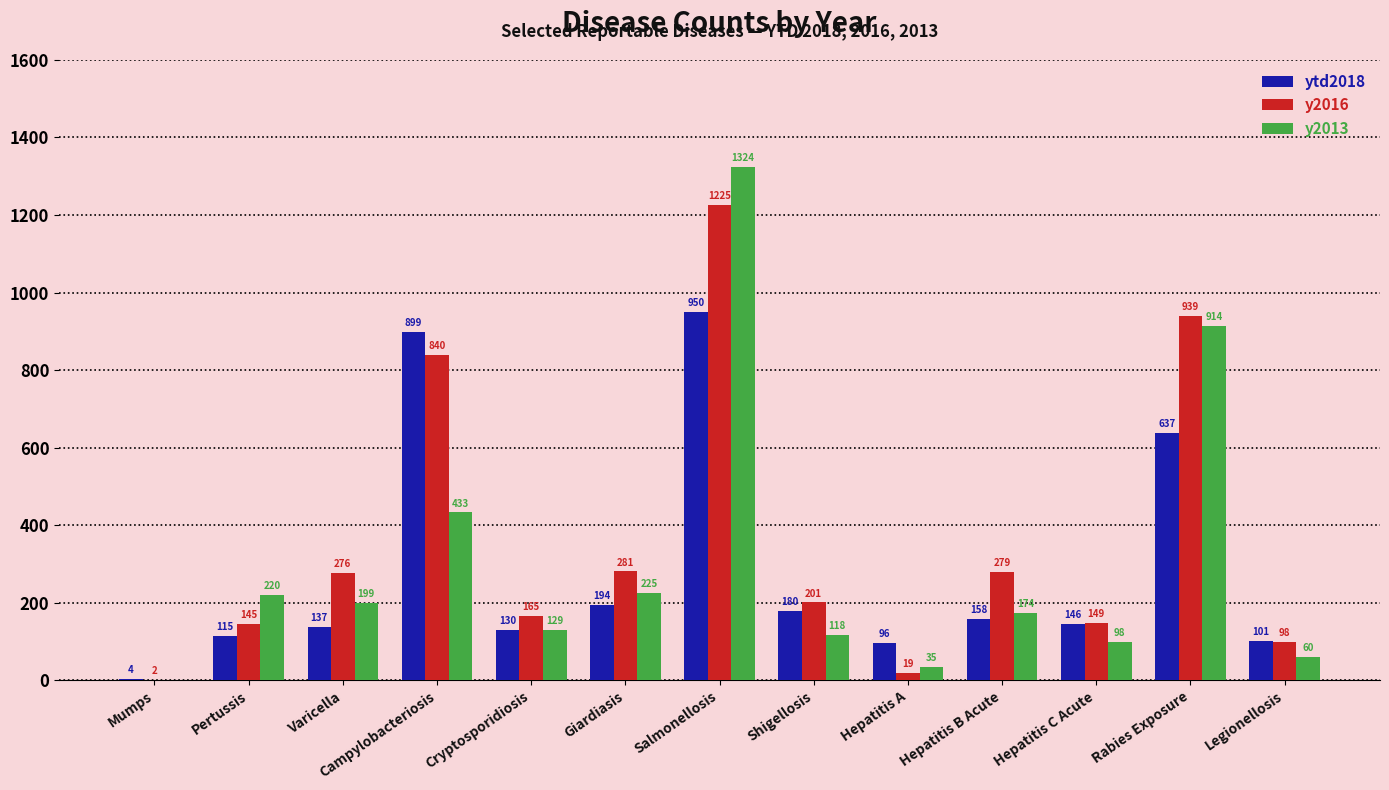

Which series has the widest spread of values?

y2013